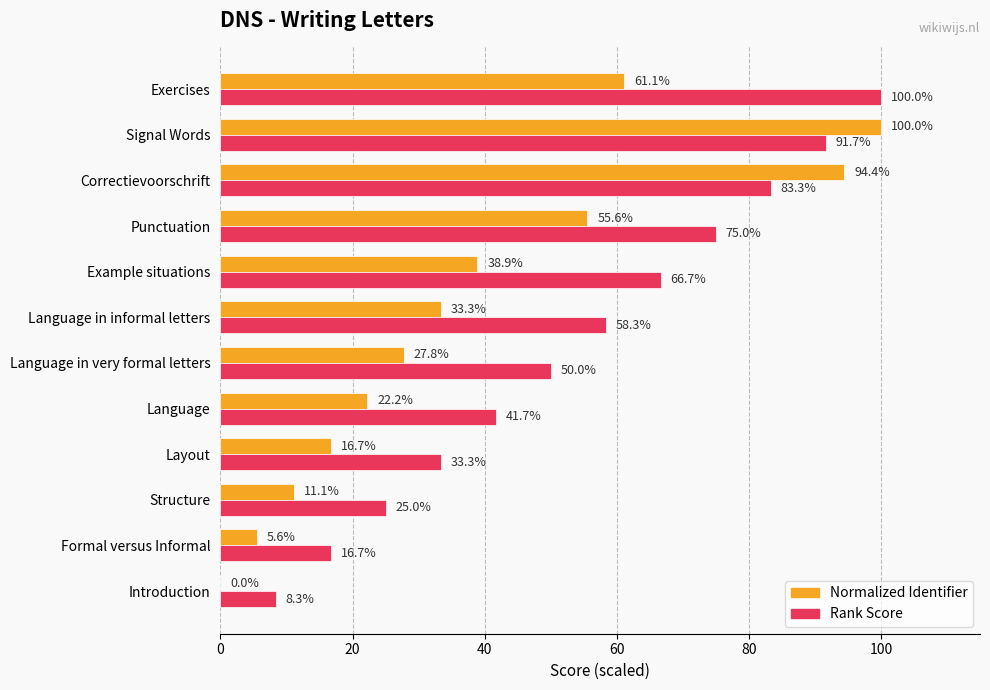

Between Language in very formal letters and Punctuation, which series saw the biggest shift?

Normalized Identifier